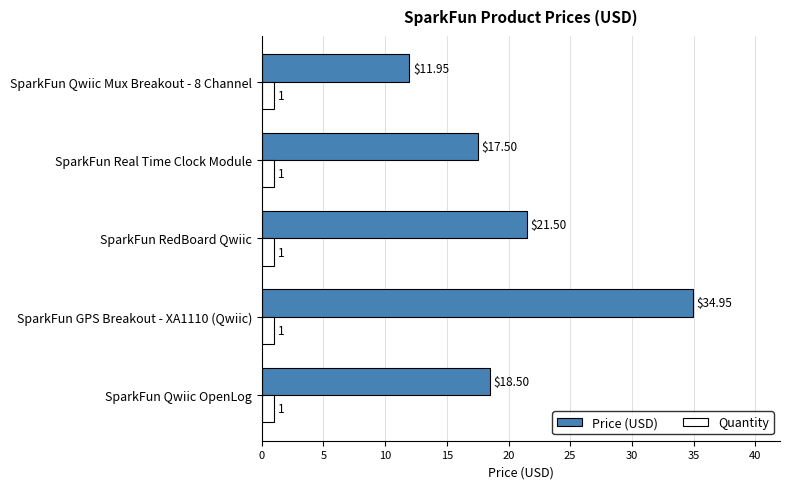

What are all the series names shown in the legend?

Price (USD), Quantity